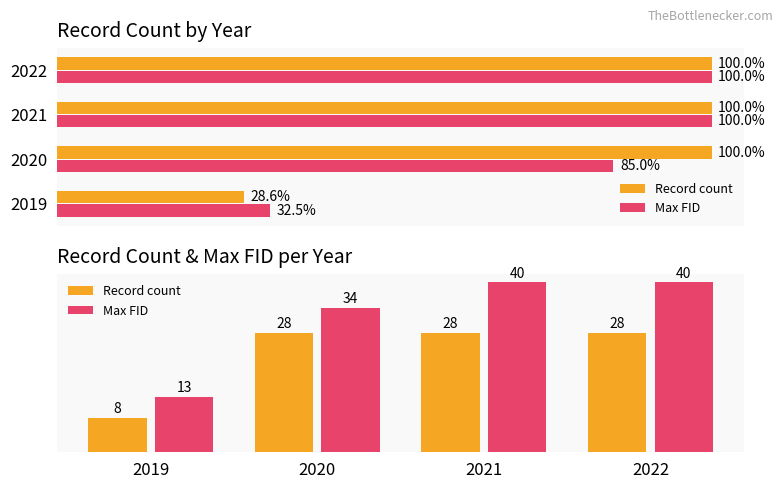

Which label corresponds to the smallest value in the chart?

2019